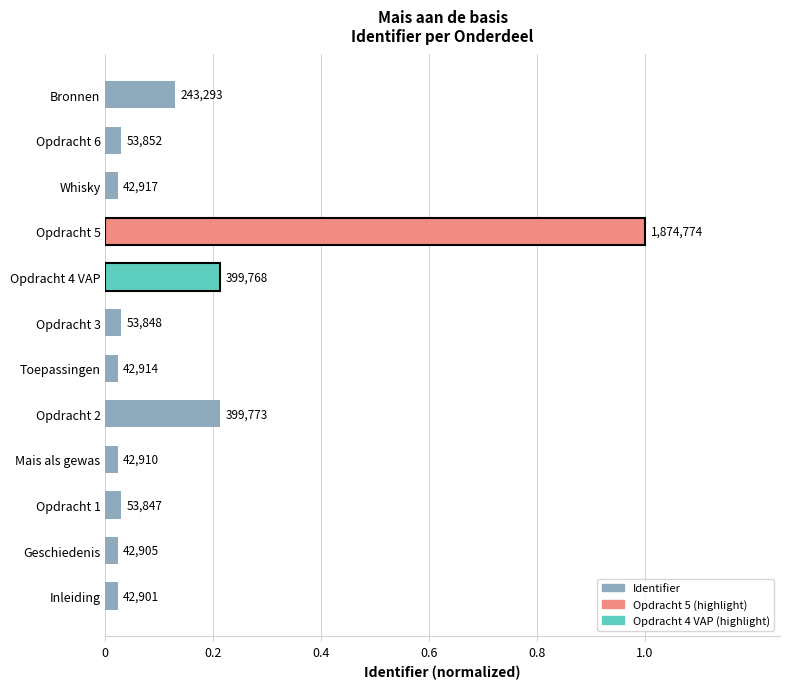

Are the bars horizontal?

Yes